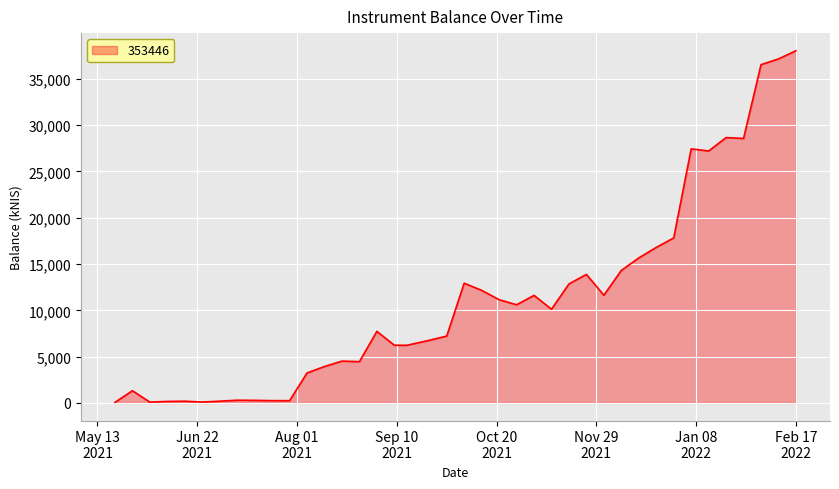

What is the greatest value displayed?

38039.9